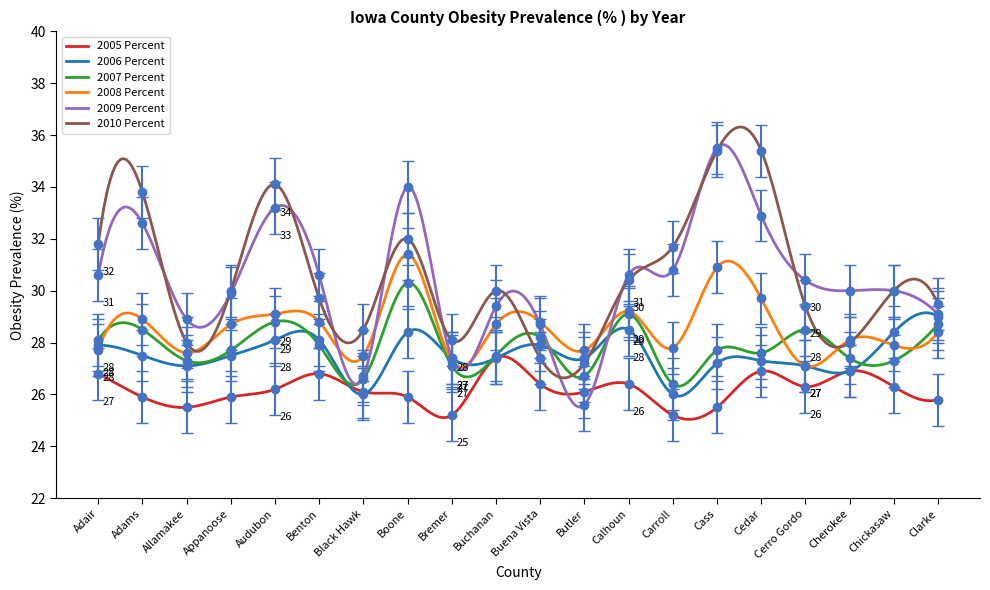

How many intersections are there between 2009 Percent and 2007 Percent?

2